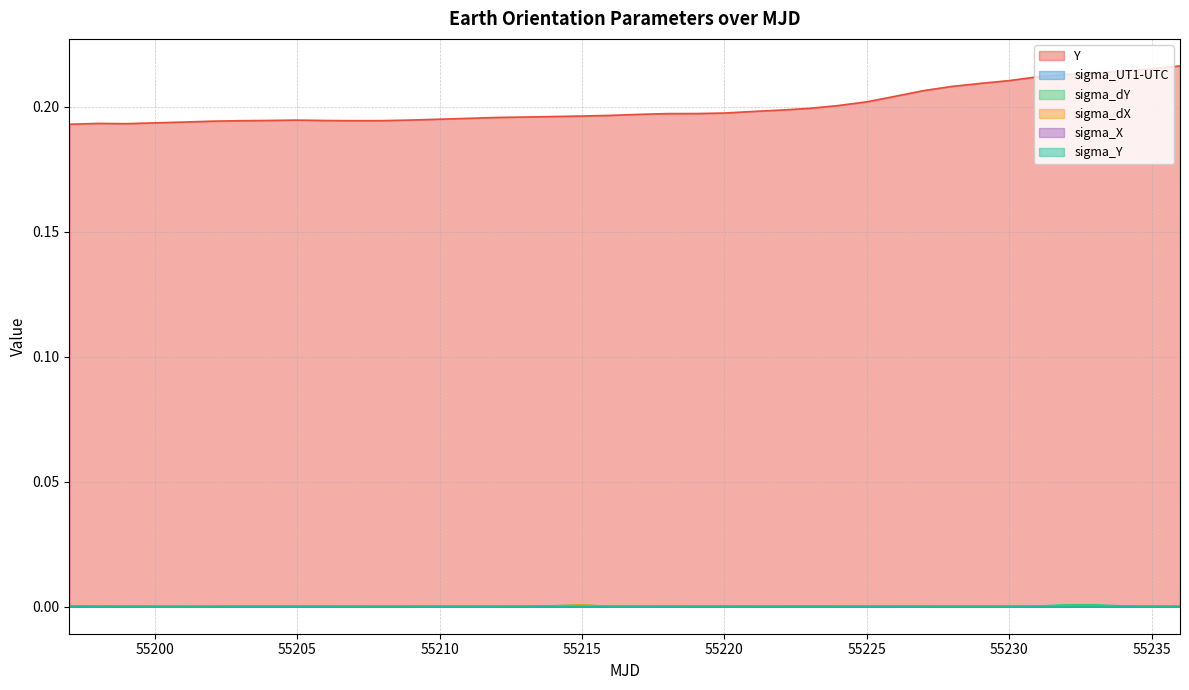

What are all the series names shown in the legend?

Y, sigma_UT1-UTC, sigma_dY, sigma_dX, sigma_X, sigma_Y